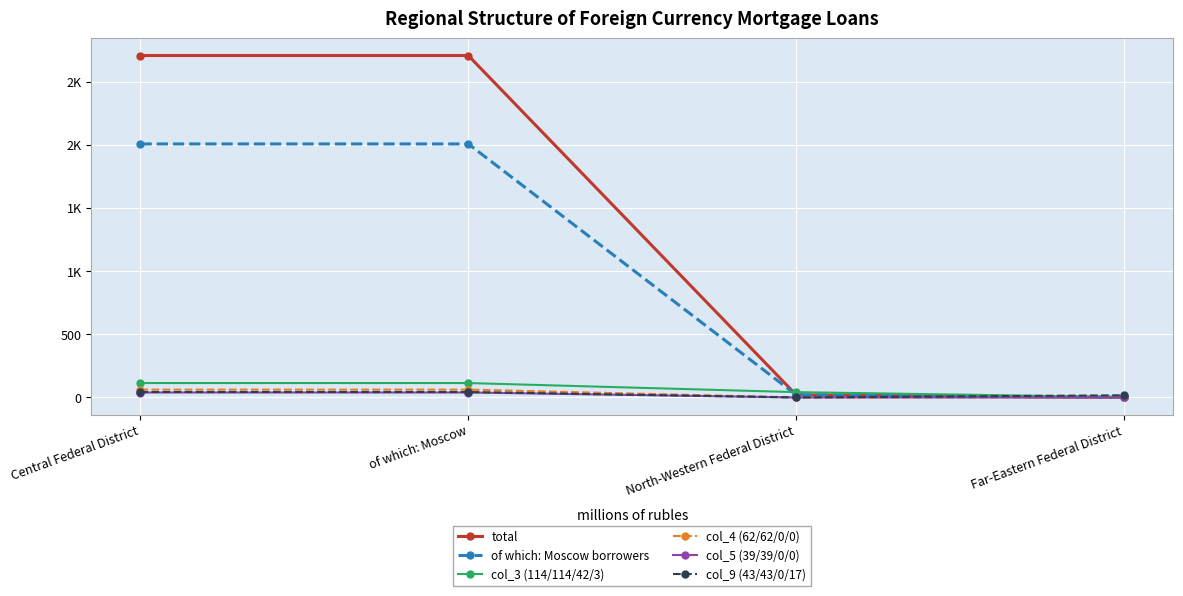

What is the label of the 2nd point from the left?

of which: Moscow